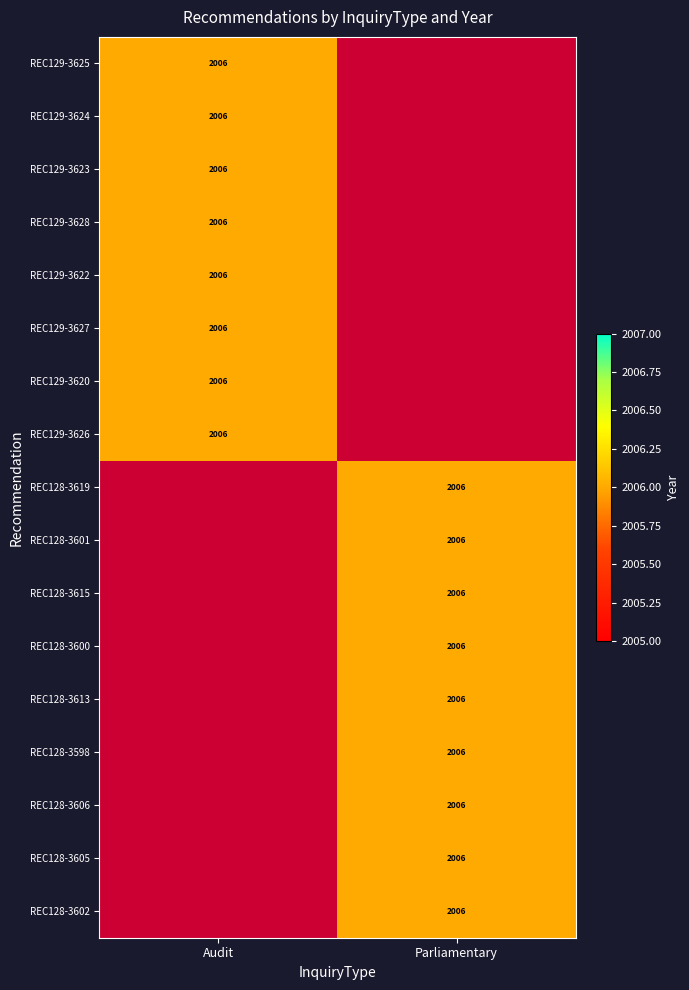

List the series in order of their peak value, highest first.

Audit, Parliamentary